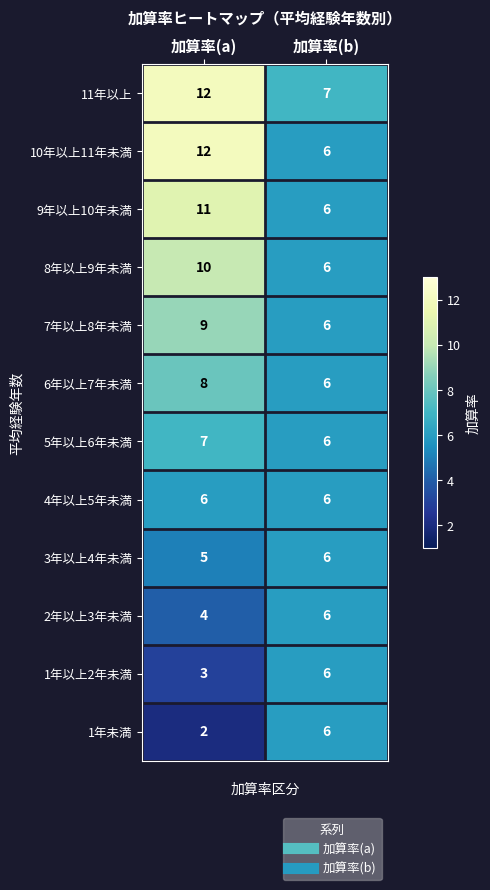

True or false: 3年以上4年未満 has a value of 5 at 加算率(a).

True